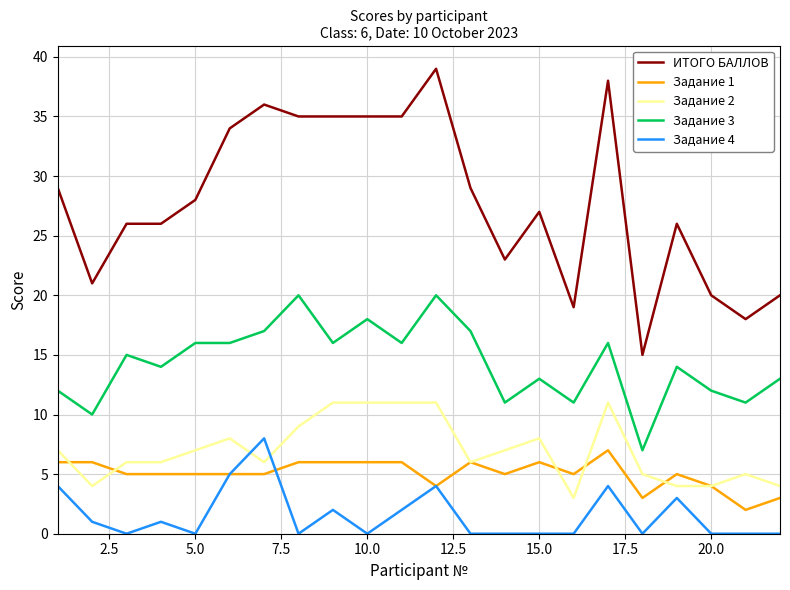

Which series has the largest total across all categories?

ИТОГО БАЛЛОВ